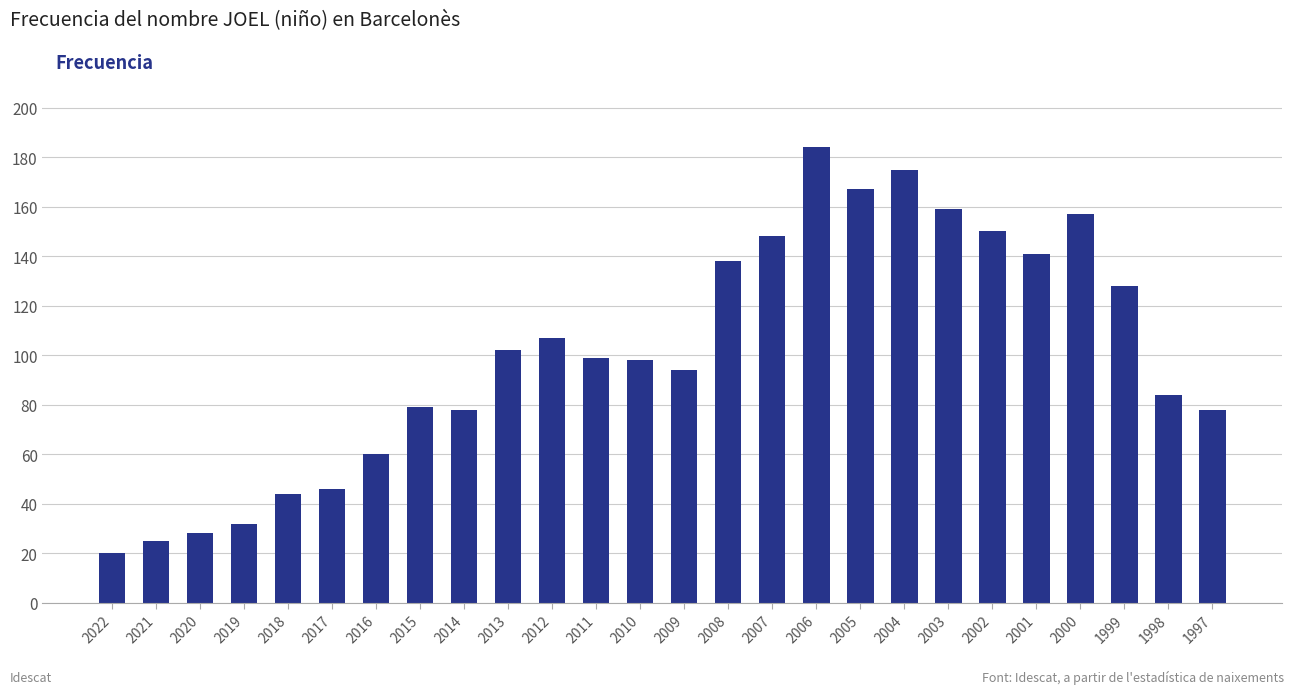

What is the smallest value displayed?

20